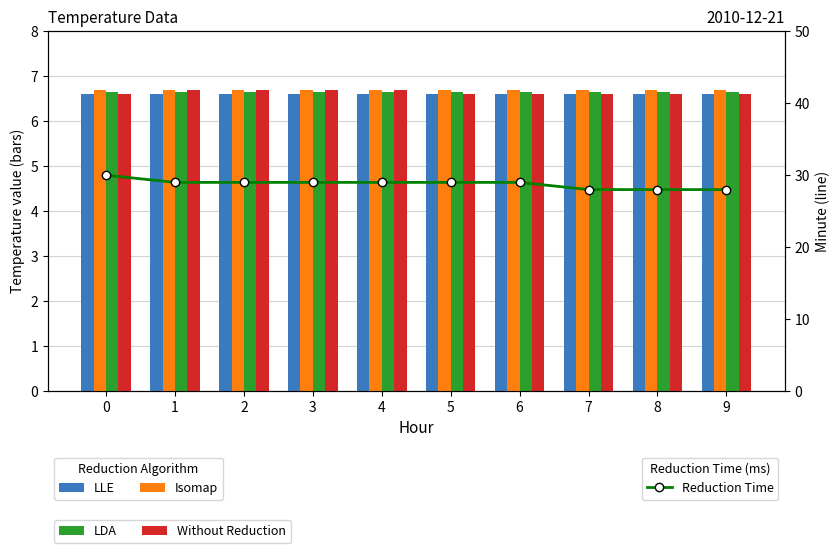

What is the value of the LDA bar at the 10th from the left?

6.7